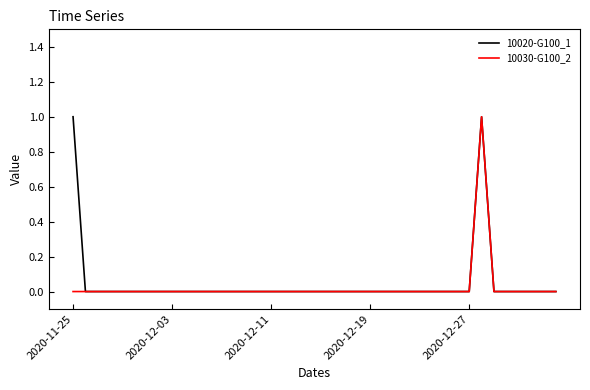

How many lines are shown in the chart?

2